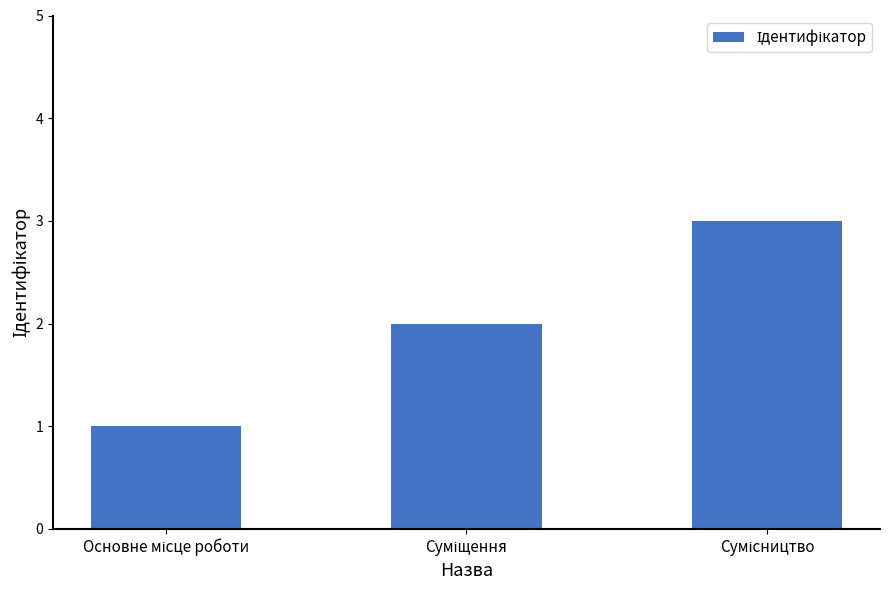

Reading left to right, list all the values displayed in this chart.

1	2	3